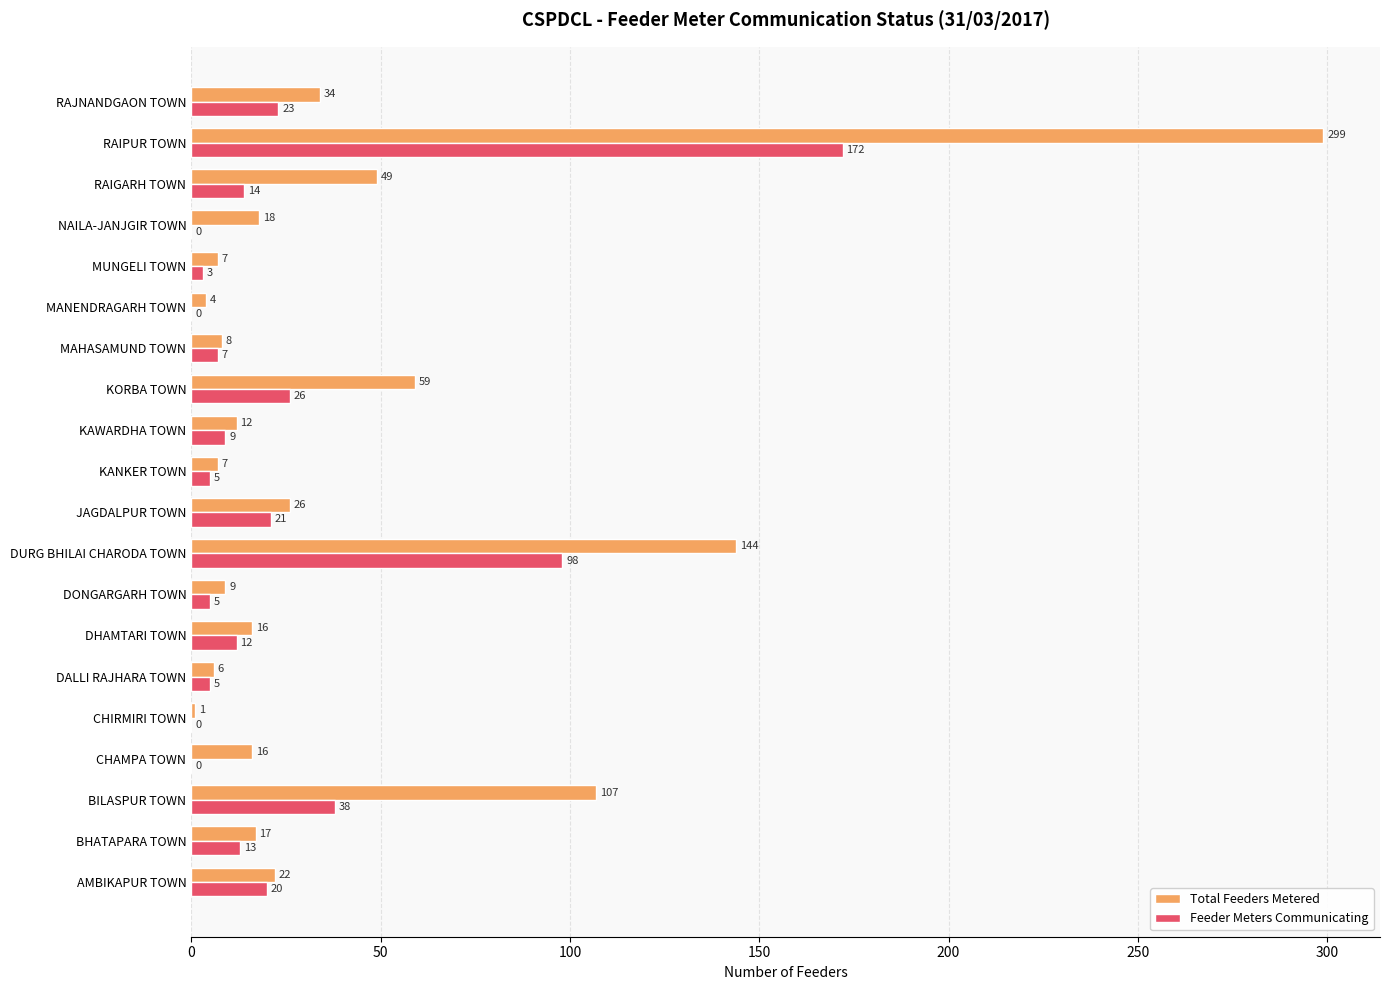

True or false: Feeder Meters Communicating has a value of 91 at CHIRMIRI TOWN.

False